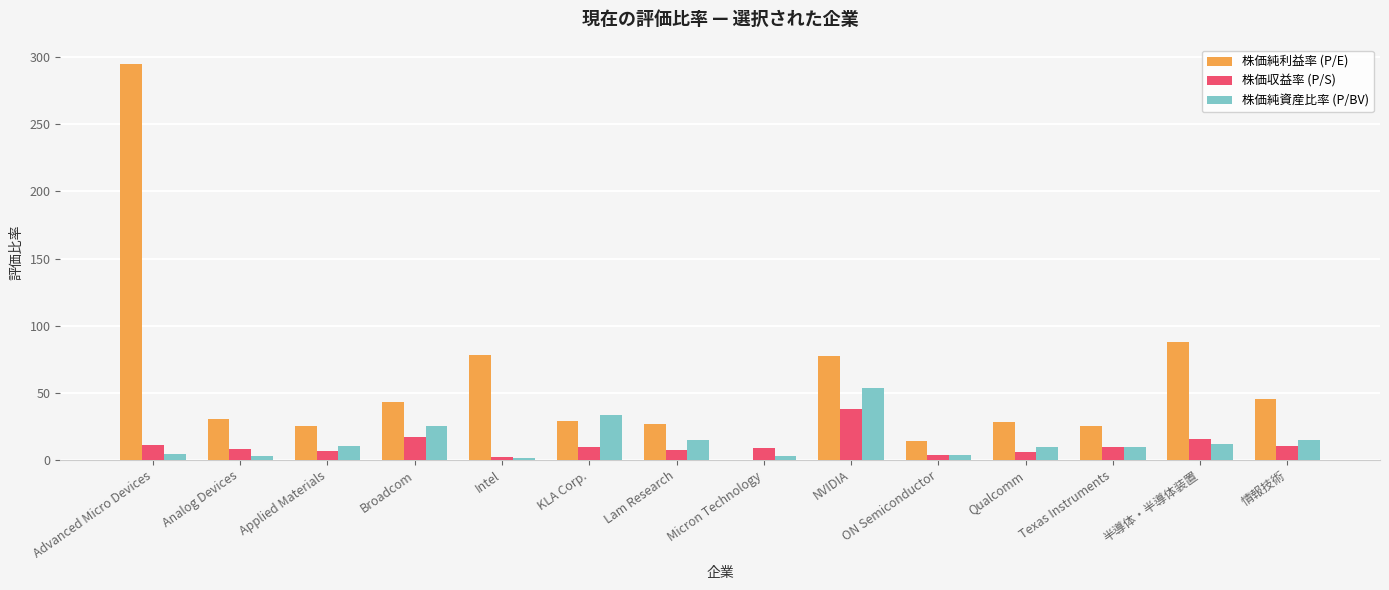

What value does the 株価純資産比率 (P/BV) series have at NVIDIA?

53.6